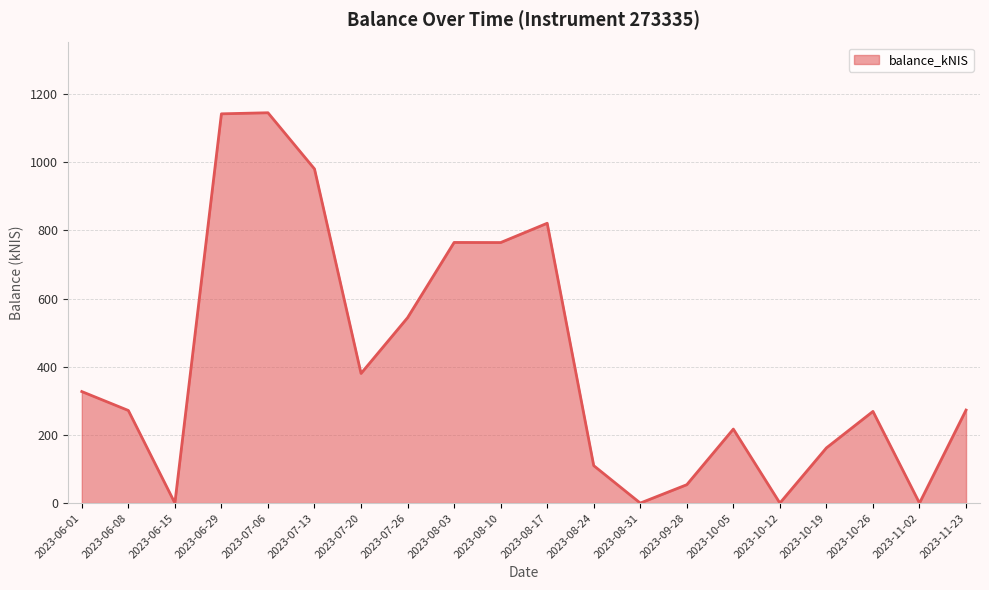

How many categories are shown in the chart?

20